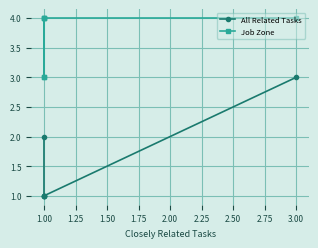

True or false: All Related Tasks and Job Zone cross at least once.

False